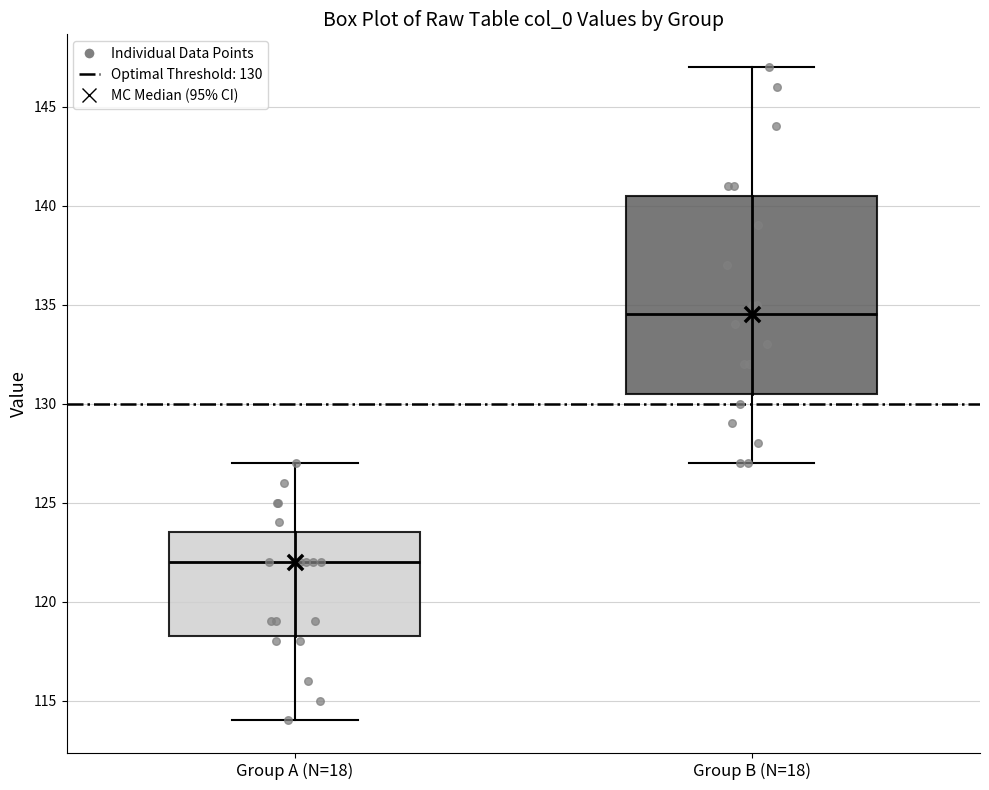

Reading left to right, read every box against the y-axis: the position of its median line, the range the box covers, and the ends of its whiskers. The values are not printed on the chart, so give them approximately, as read against the axis.

Group A (N=18): median 122.0, box 118.5 to 123.5, whiskers 114.0 to 127.0
Group B (N=18): median 134.5, box 130.5 to 140.5, whiskers 127.0 to 147.0